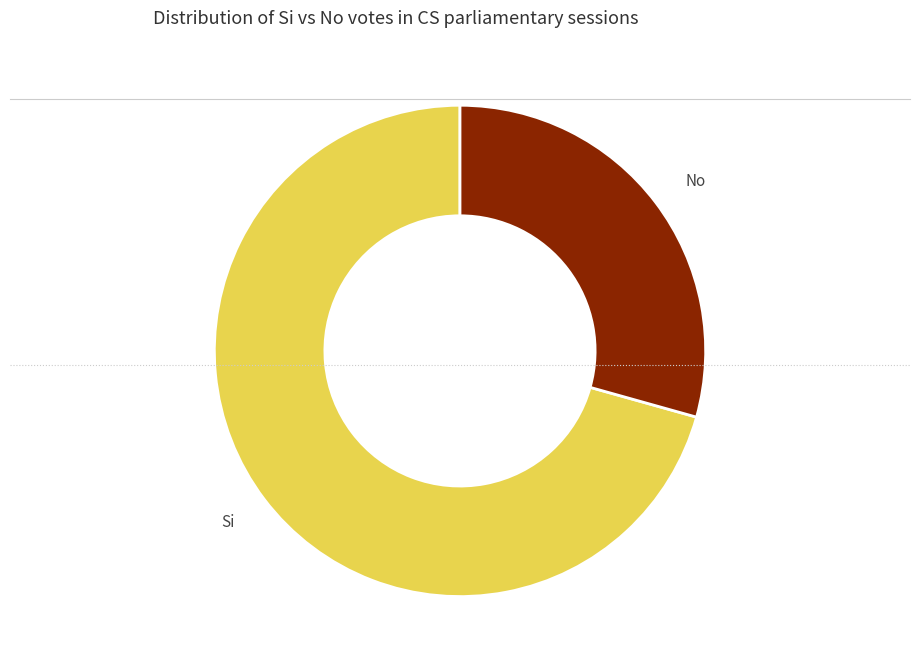

Is there any slice that represents more than half of the pie?

Yes